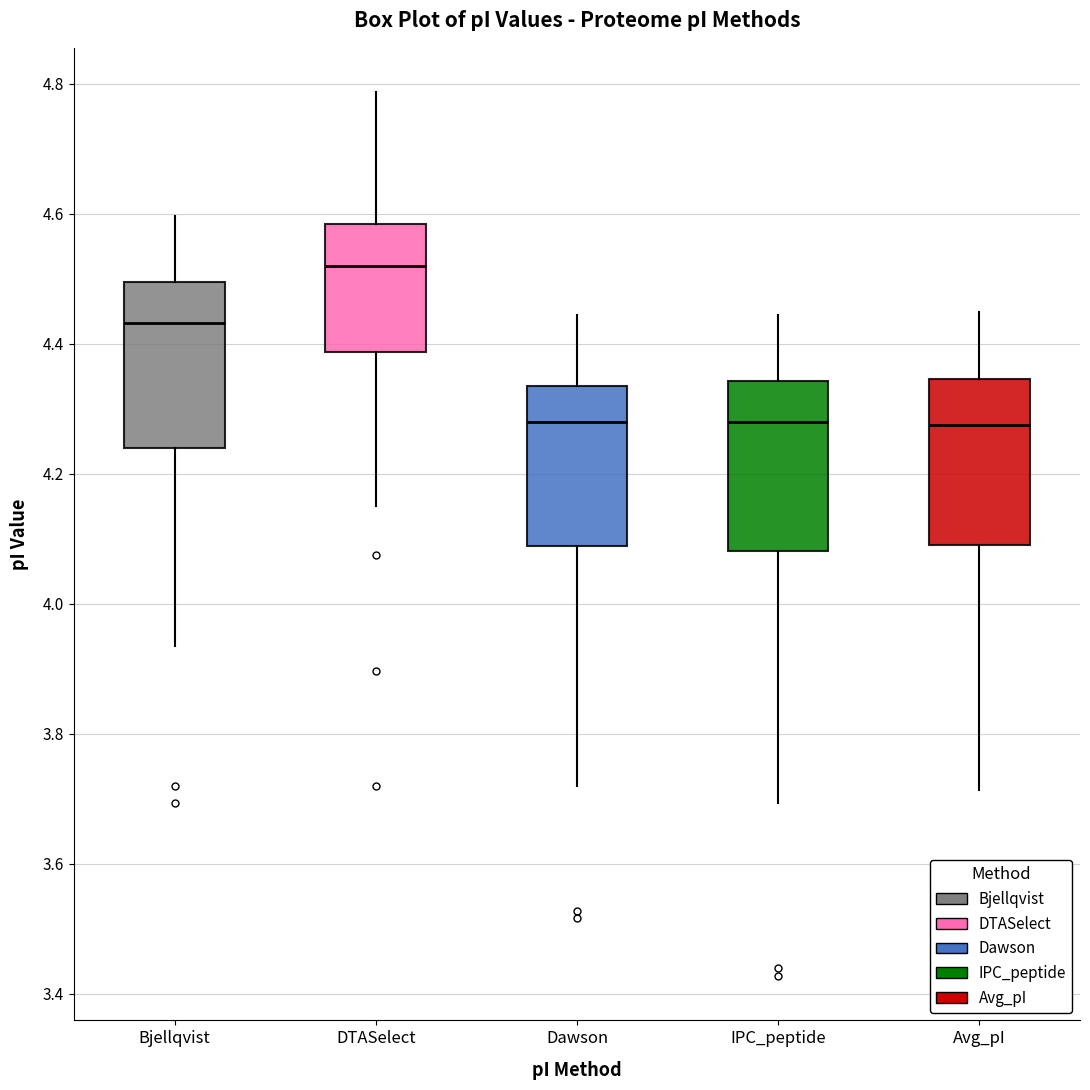

Where is the lower edge of the box for Dawson on the y-axis? The values are not printed on the chart, so give them approximately, as read against the axis.

4.08